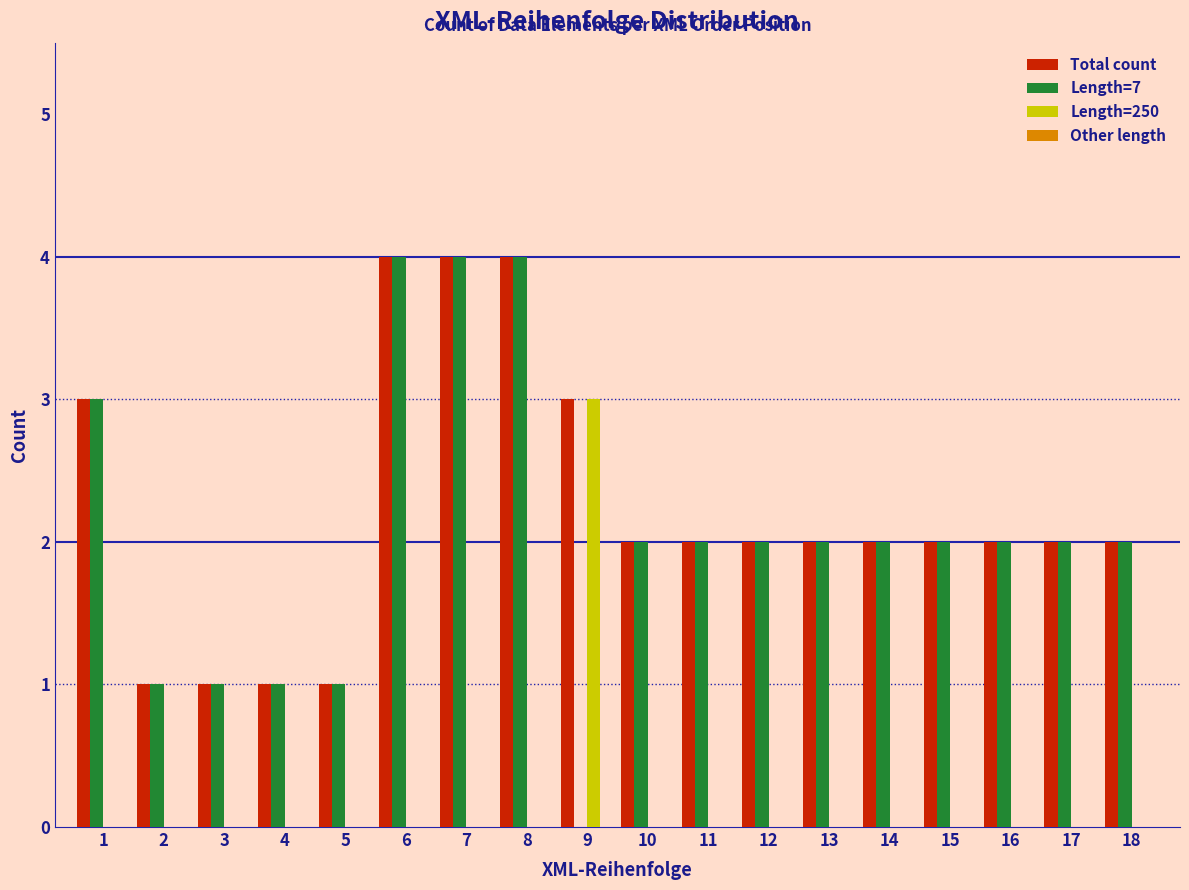

What is the greatest value displayed?

4